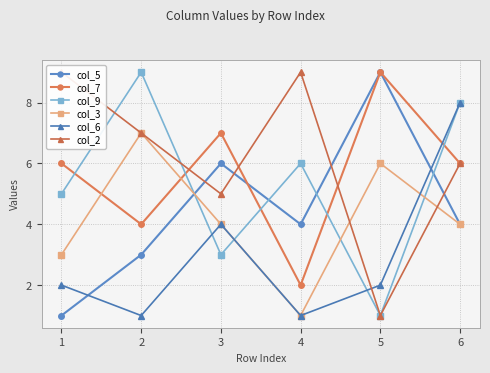

Which series has the largest total across all categories?

col_2